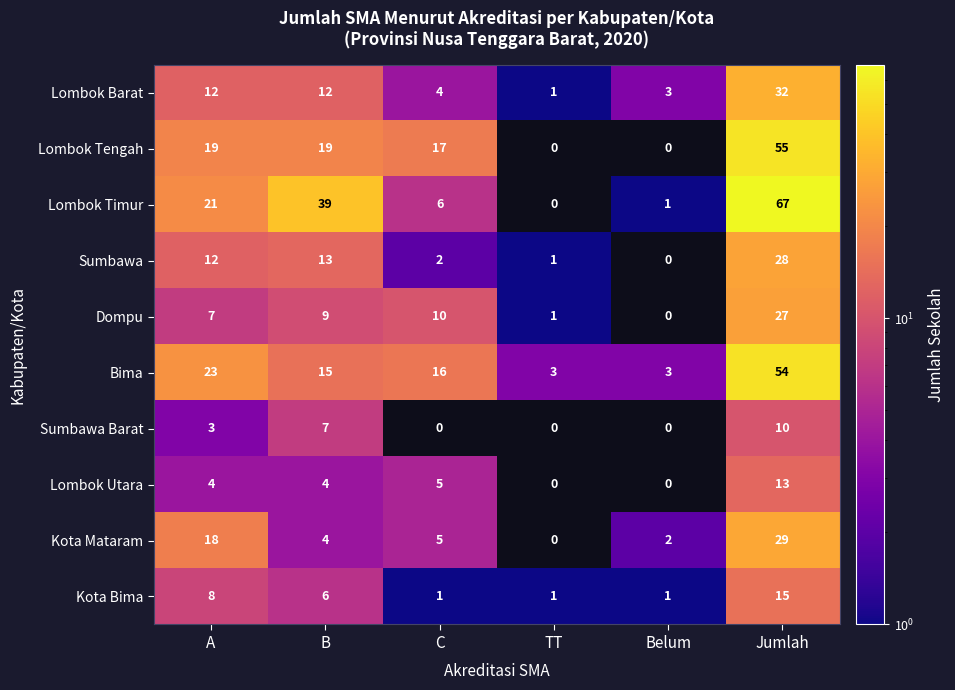

Which label corresponds to the largest value in the chart?

Jumlah